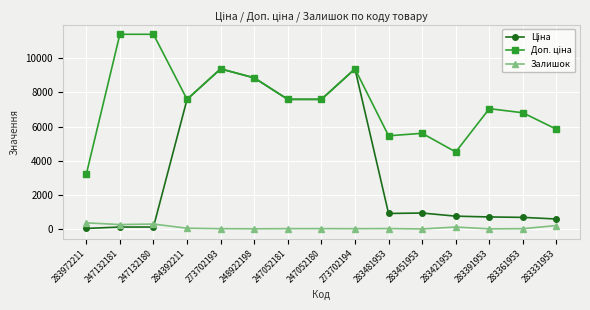

The Залишок series shows 21.0 at 247052180. True or false?

True